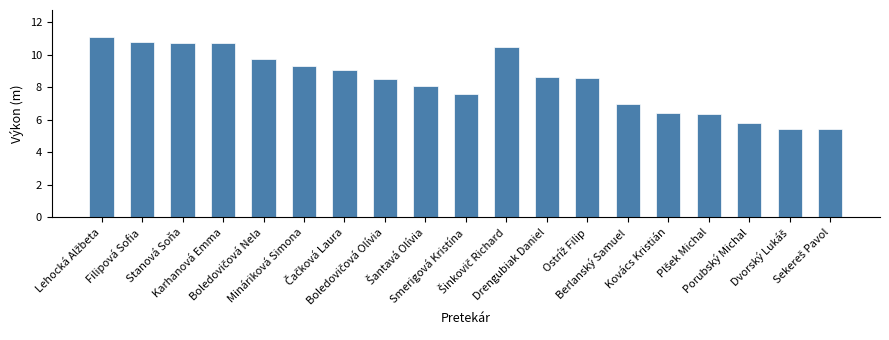

What is the smallest value displayed?

5.4